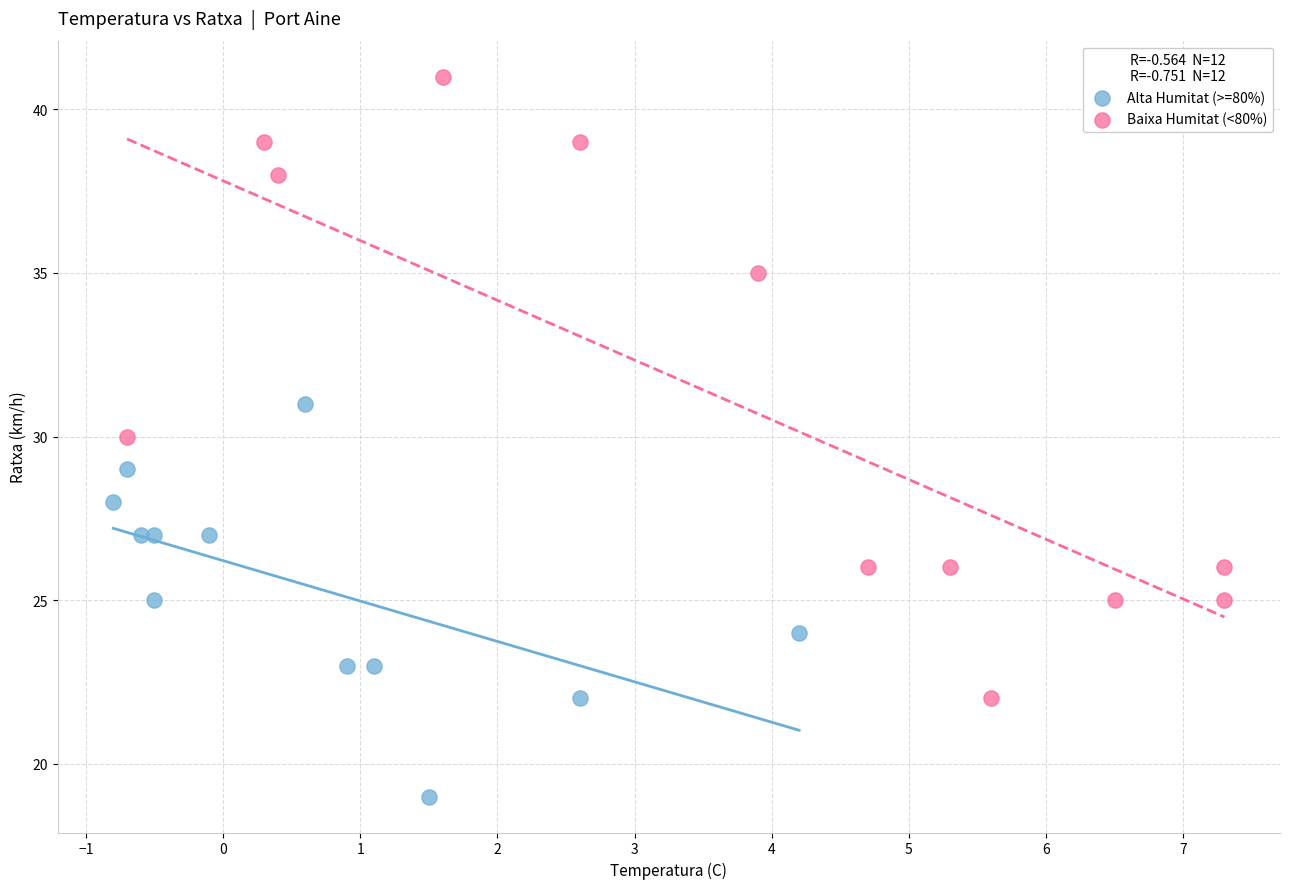

Which series reaches the minimum Y coordinate?

Alta Humitat (>=80%)